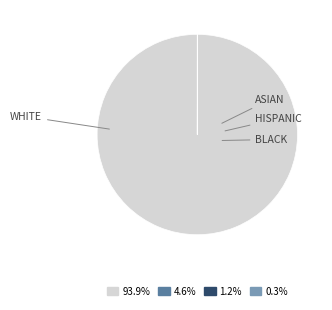

Is there a majority slice in this chart?

Yes